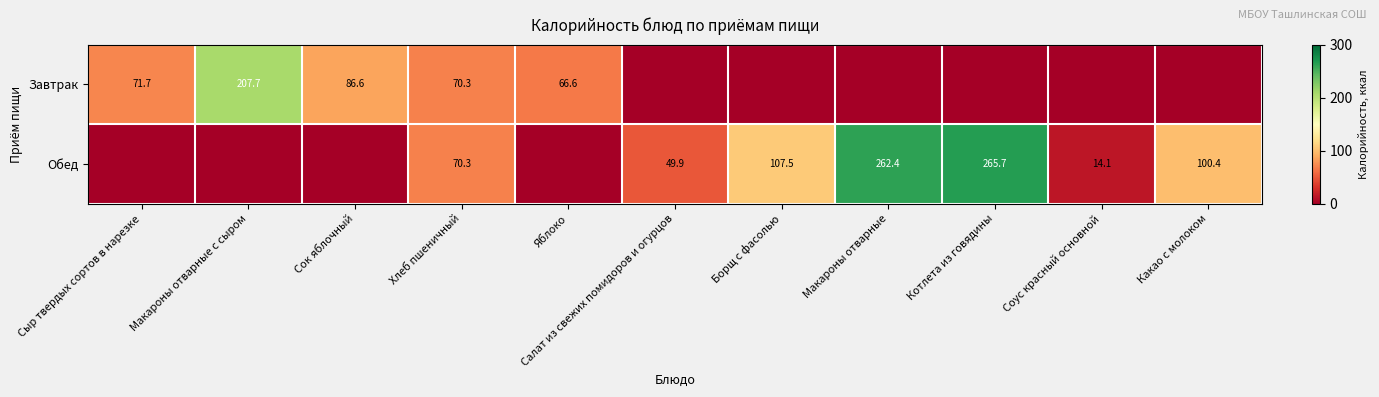

How many distinct data groups are displayed?

2